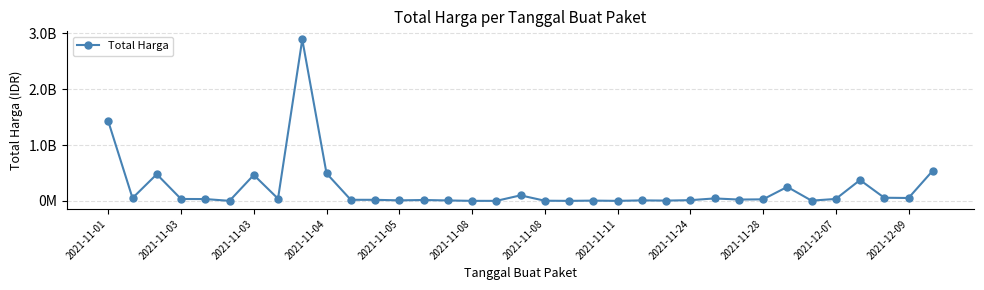

Where is the first local minimum?

2021-11-03